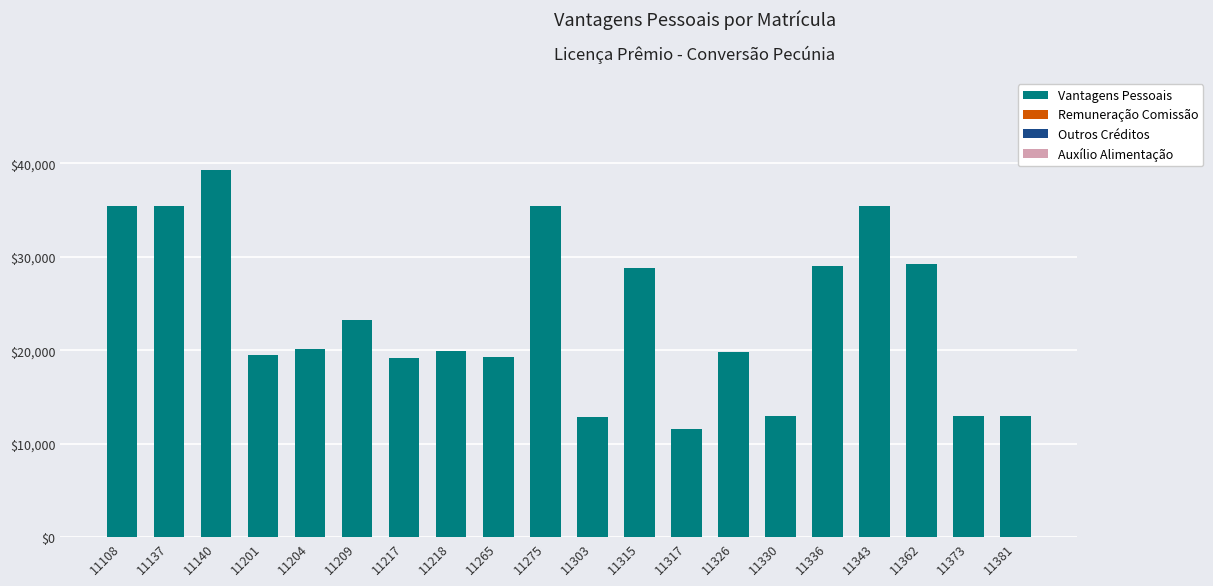

The value at 11343 is 35462.2. True or false?

True